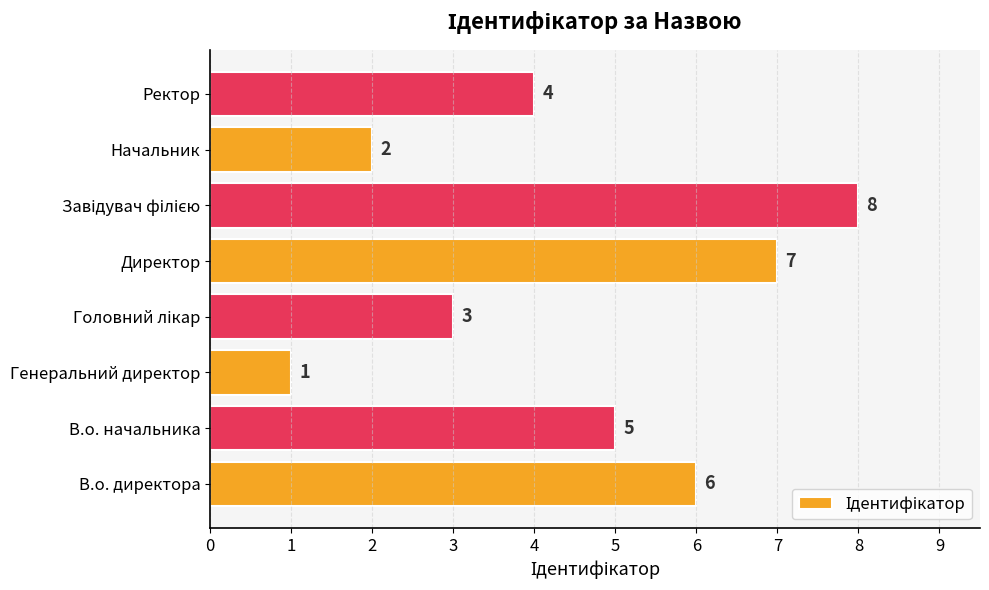

Between Начальник and Генеральний директор, which is larger?

Начальник